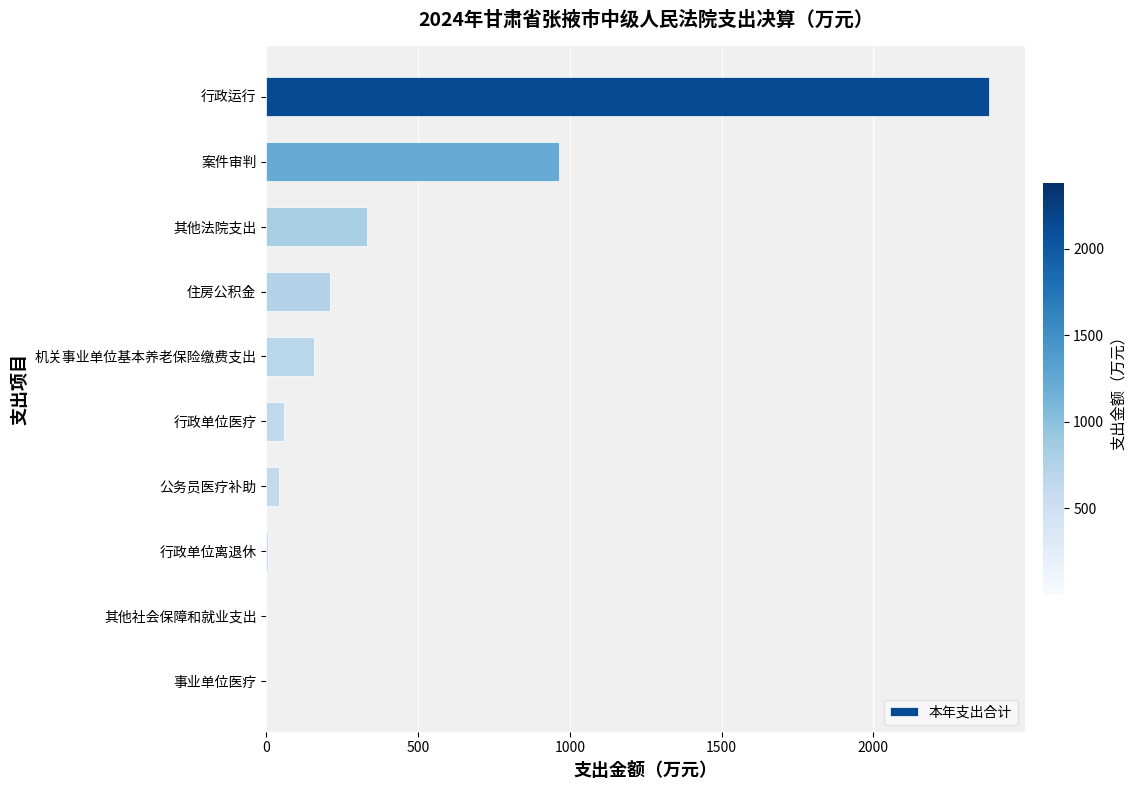

Read the value at 案件审判.

964.2